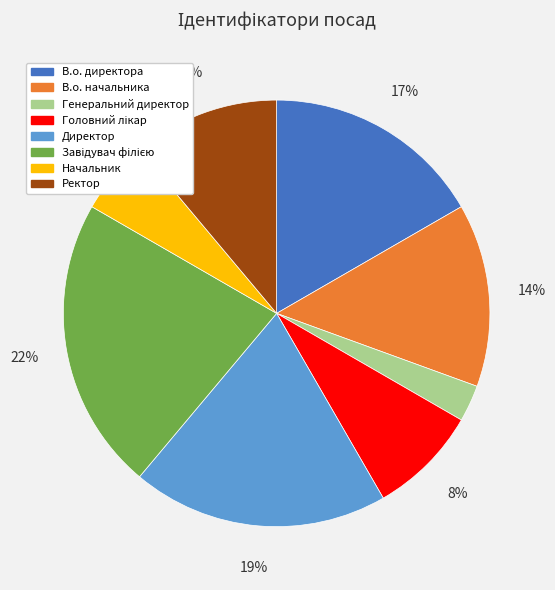

What is the smallest slice in the pie chart?

Генеральний директор